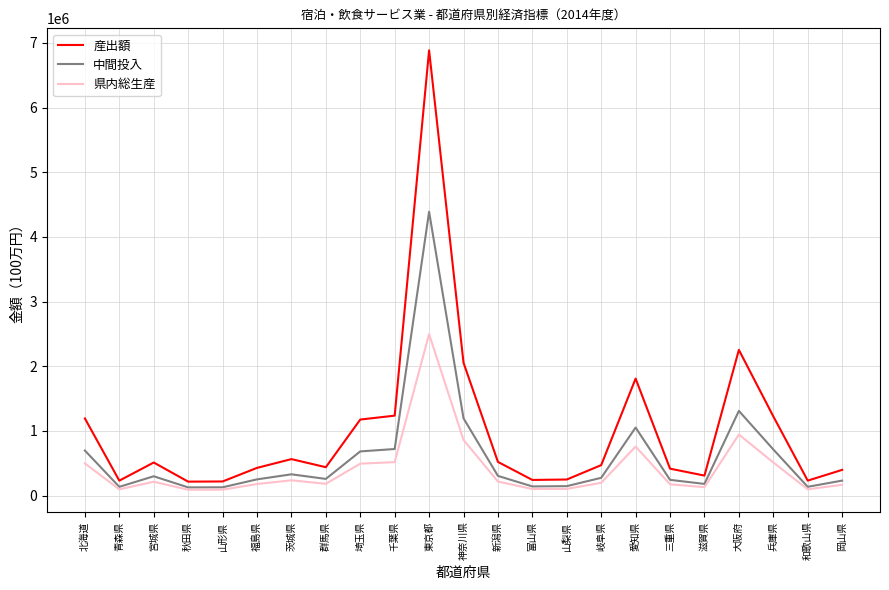

Does the chart display data point markers on the line(s)?

No